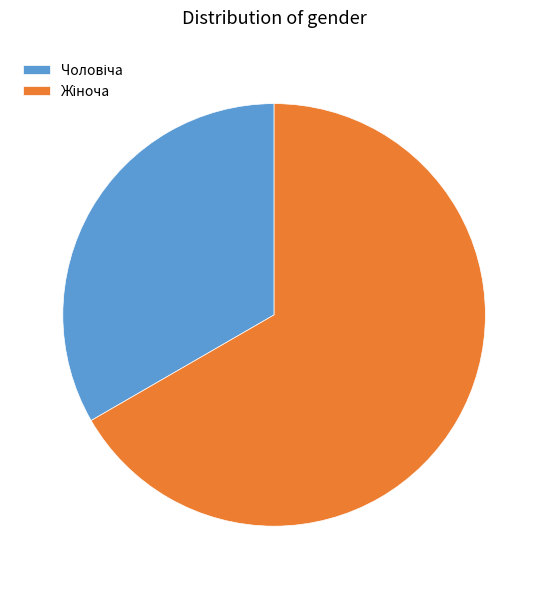

What percentage do Чоловіча and Жіноча together represent?

100.0%